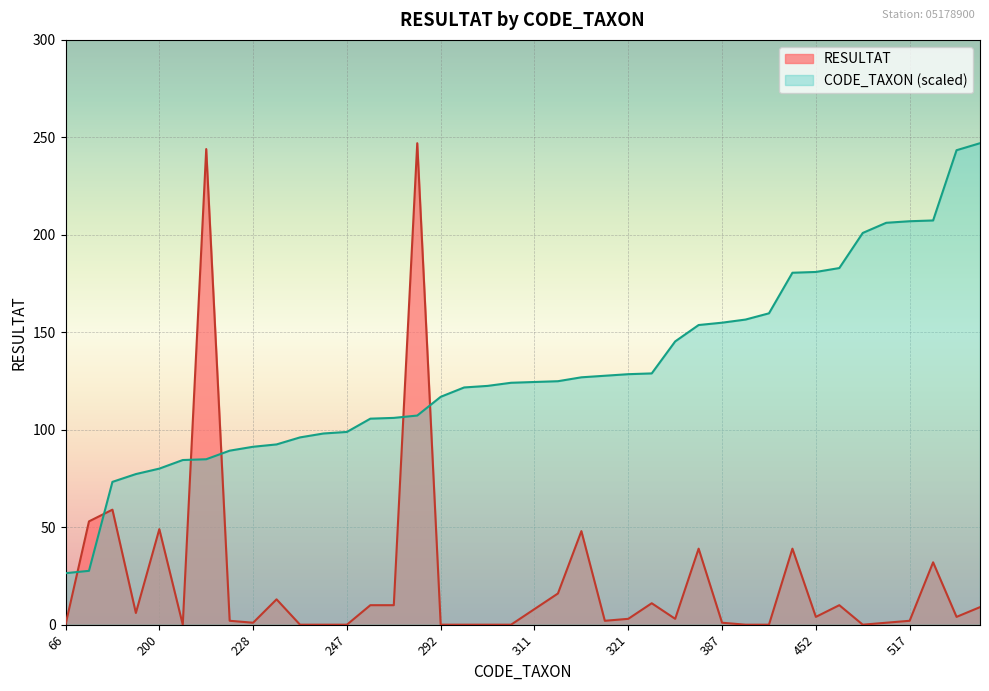

What is the difference between the maximum and minimum values in the CODE_TAXON series?

220.6